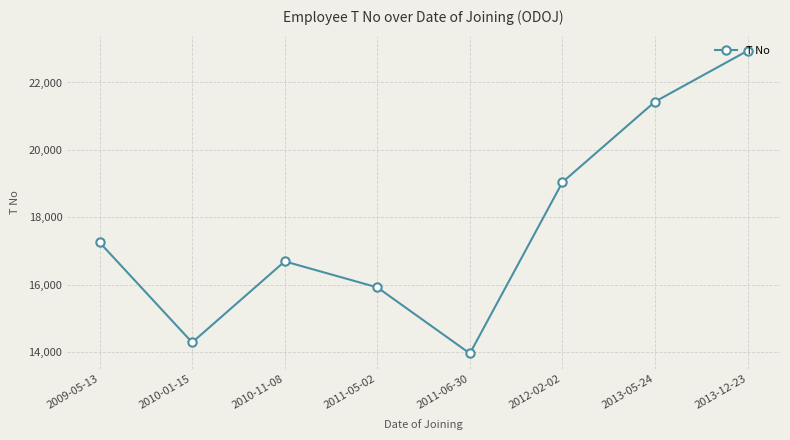

Rank the categories by value from highest to lowest.

2013-12-23, 2013-05-24, 2012-02-02, 2009-05-13, 2010-11-08, 2011-05-02, 2010-01-15, 2011-06-30